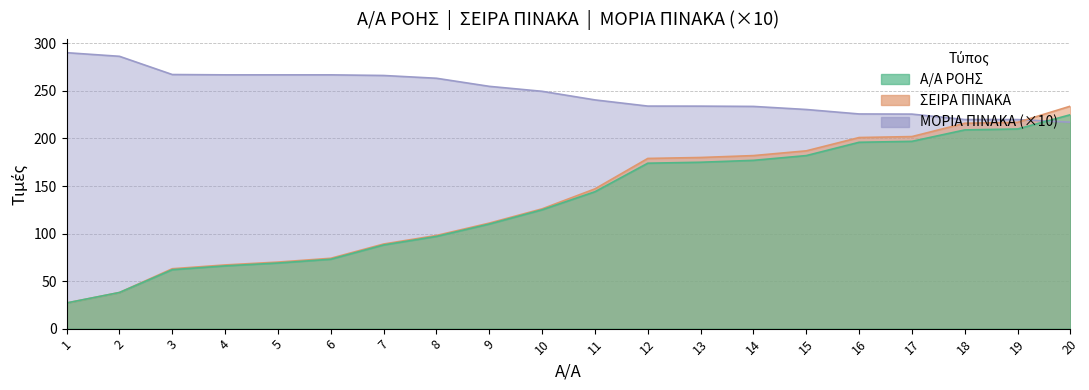

At how many categories does at least one series exceed 83?

20